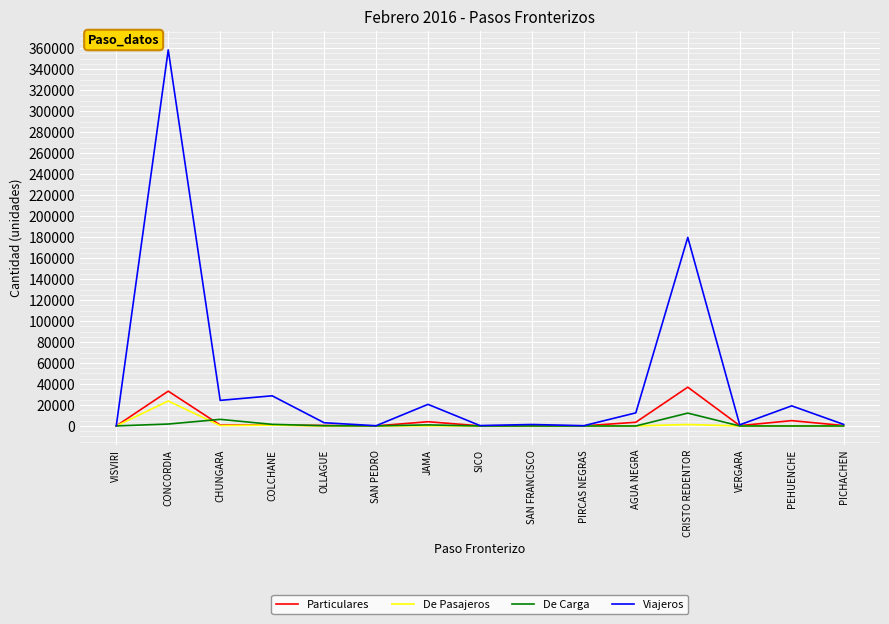

At which category is the sum across all series the highest?

CONCORDIA